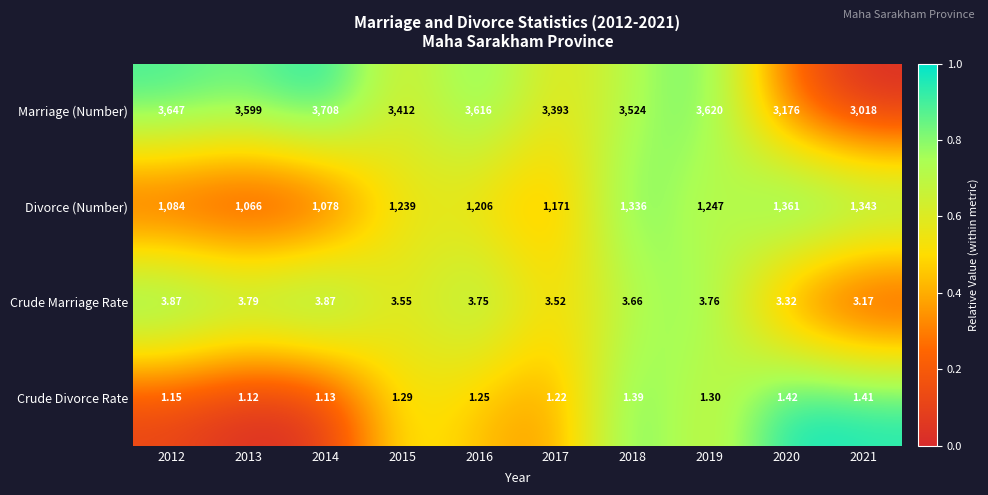

Rank the series by their maximum value, from highest to lowest.

Marriage (Number), Divorce (Number), Crude Marriage Rate, Crude Divorce Rate